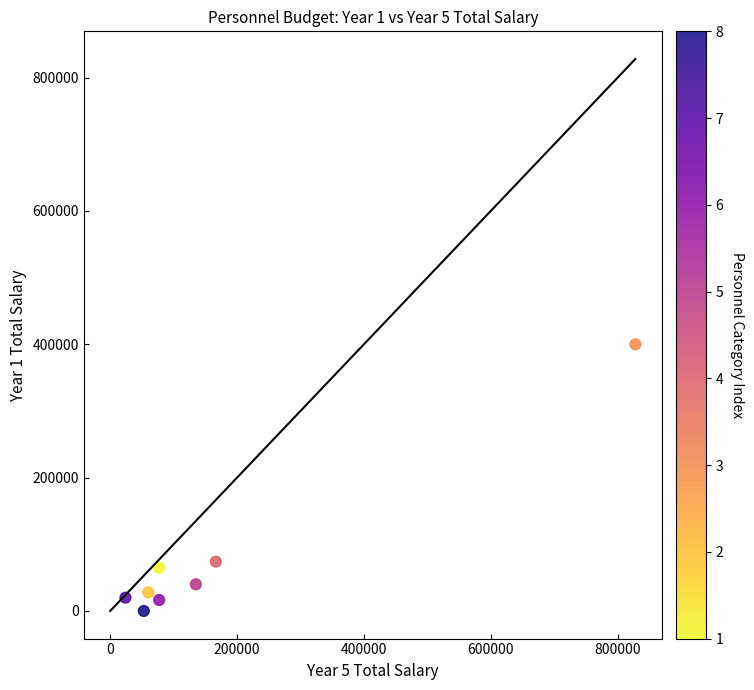

What is the range of X values (max minus min)?

804000